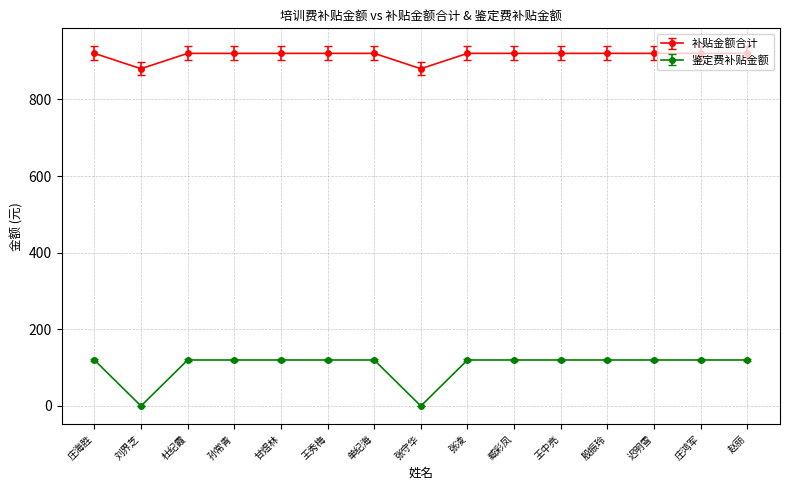

What is the total value across all series at 刘界芝?

880